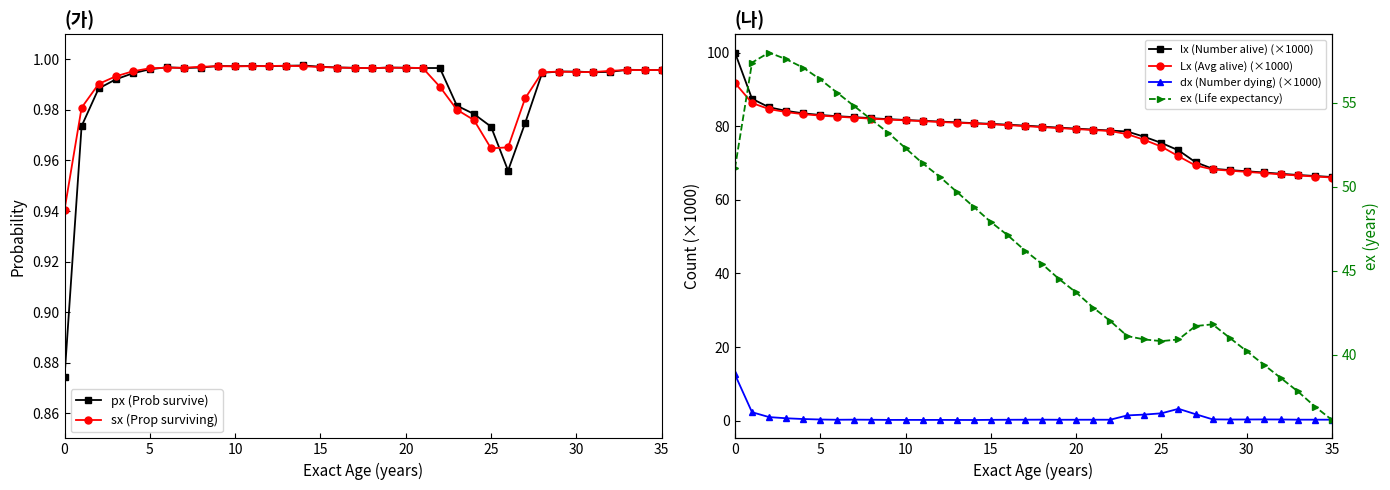

What is the difference between the maximum and minimum values in the ex (Life expectancy) series?

21.9